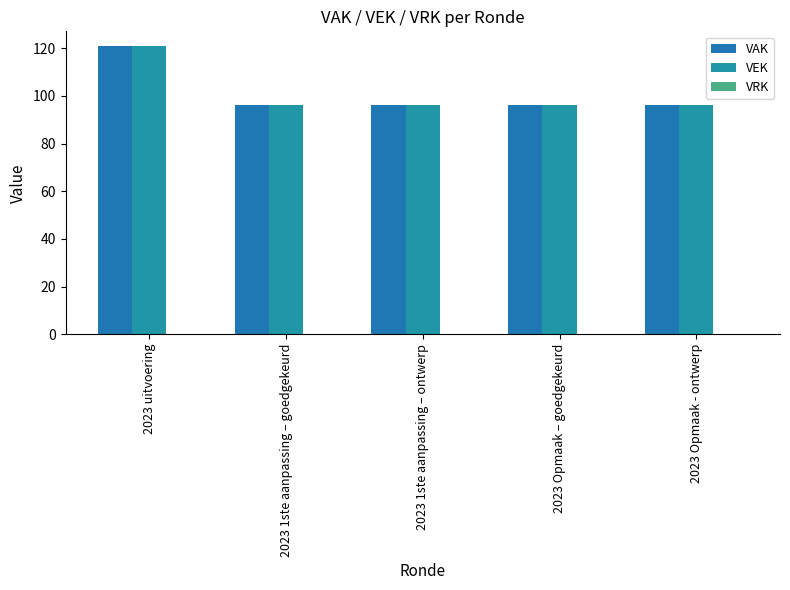

Are the bars horizontal?

No